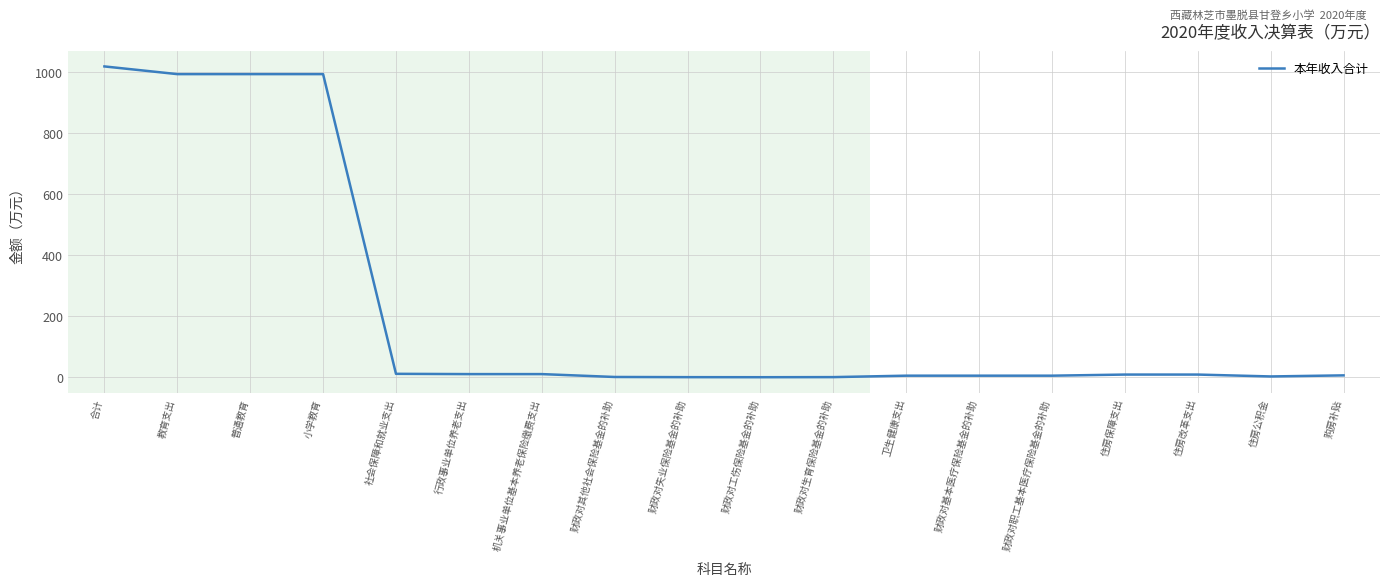

How many lines are shown in the chart?

1